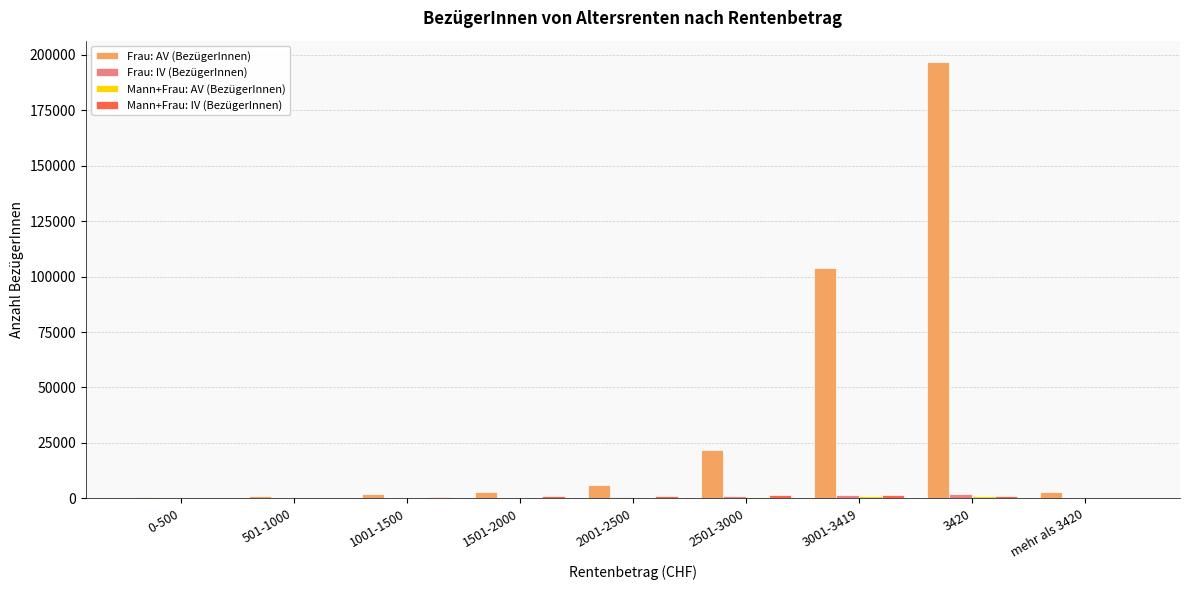

Between 2501-3000 and 3420, which series saw the biggest shift?

Frau: AV (BezügerInnen)